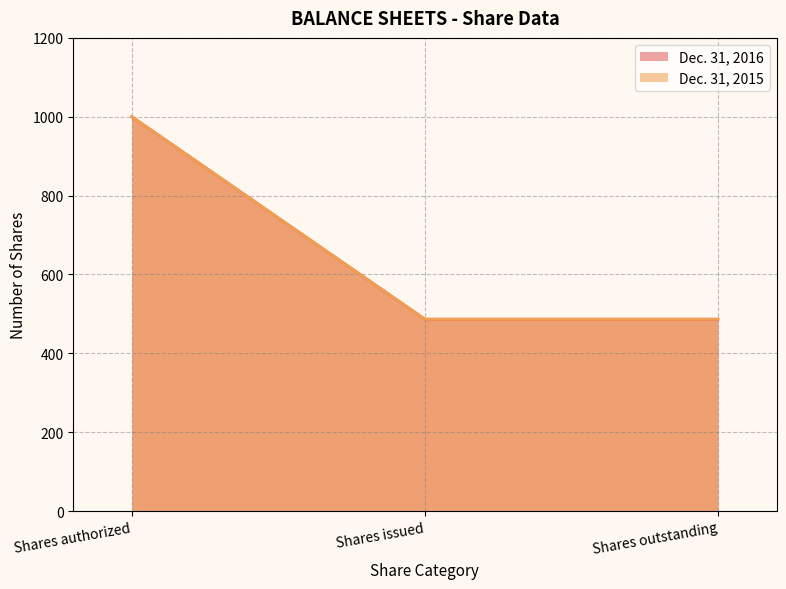

List the labels in order of Dec. 31, 2015 value, largest first.

Shares authorized, Shares issued, Shares outstanding